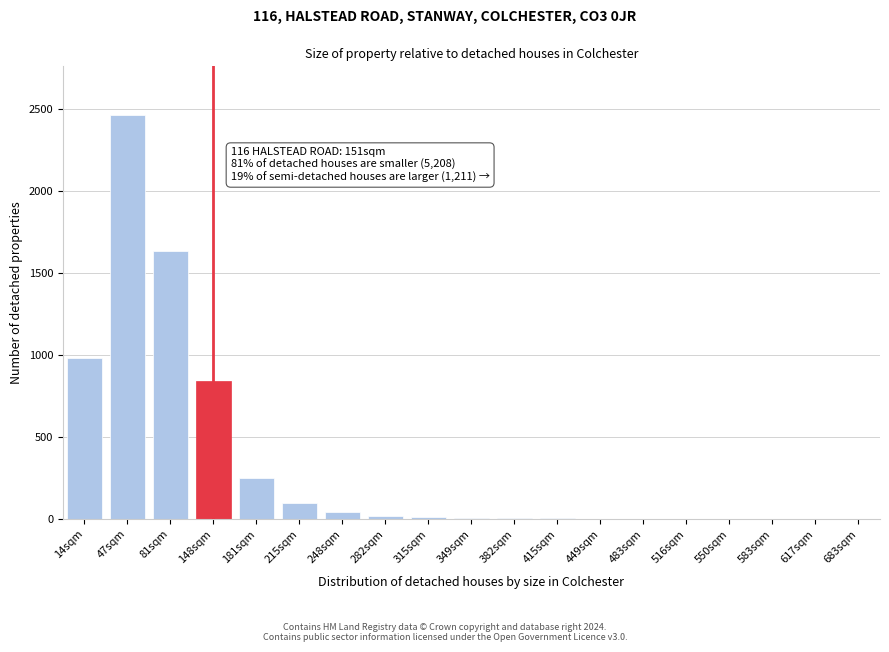

At which category does the chart reach its peak across all series?

47sqm